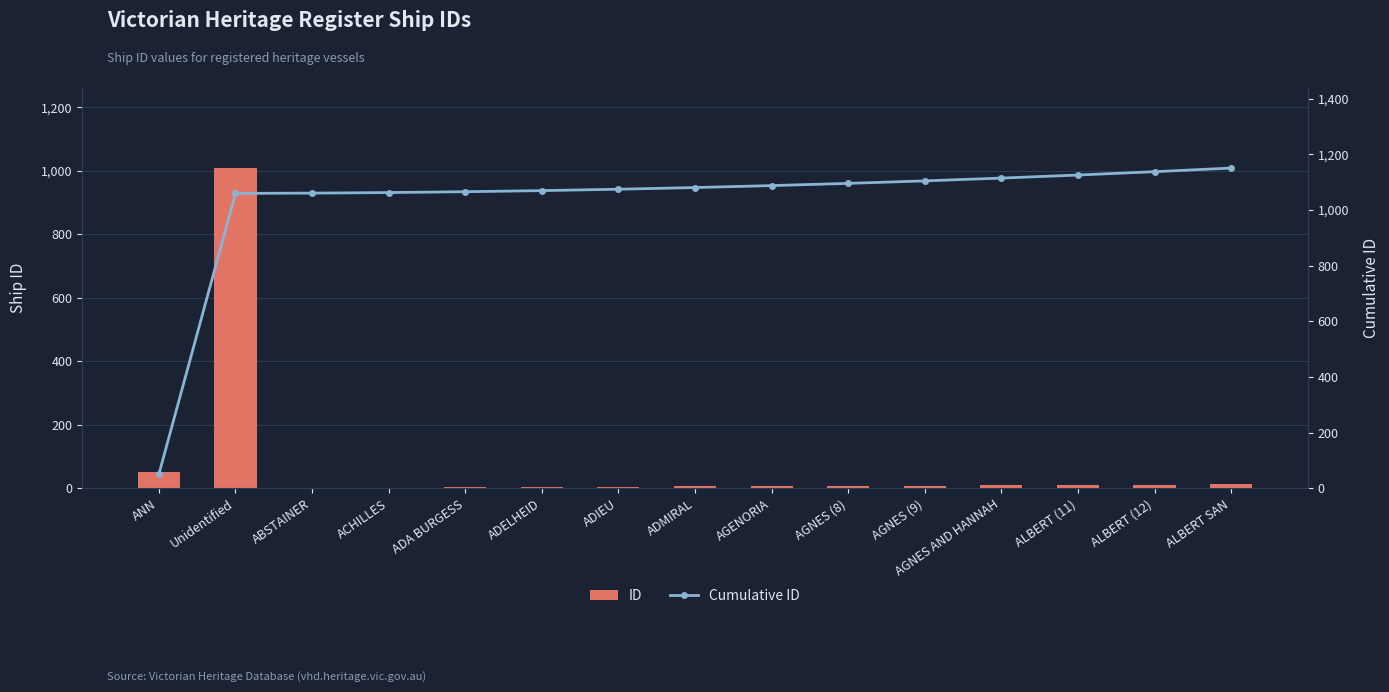

What is the difference between the second highest and second lowest values in the ID series?

49